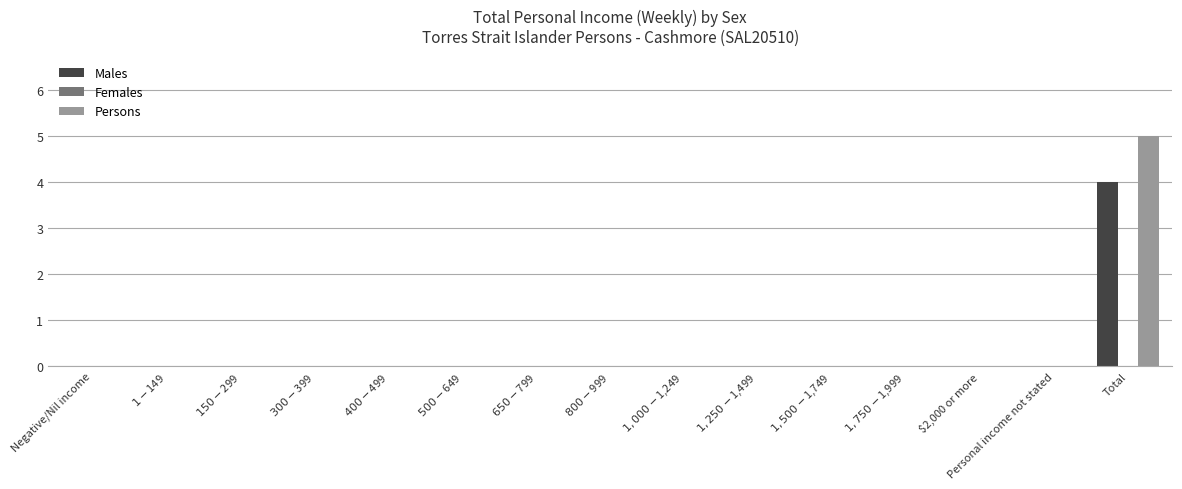

Are the bars grouped side by side (vs. stacked)?

Yes